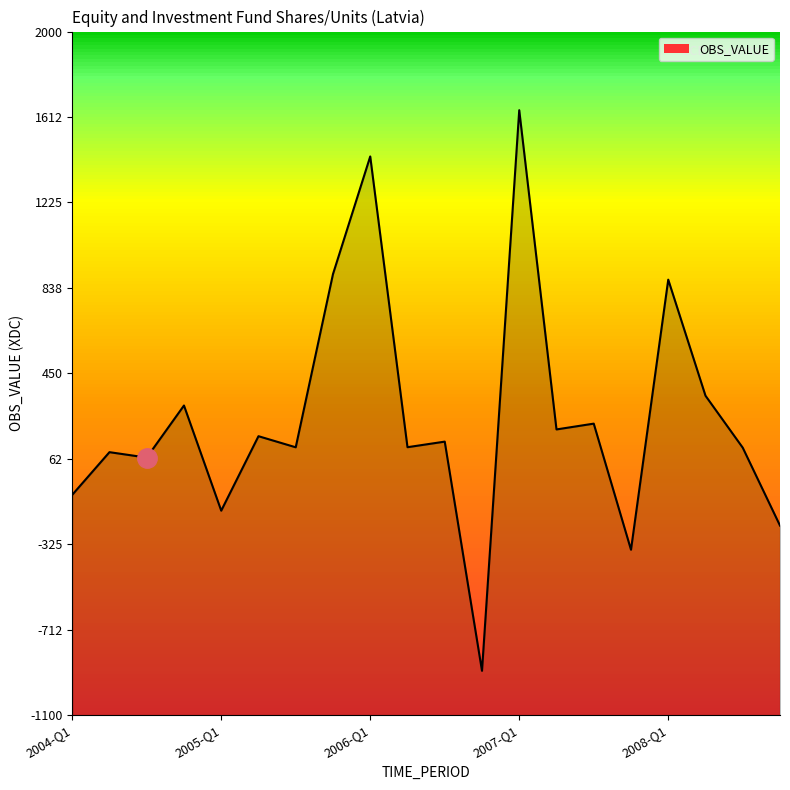

Which label corresponds to the largest value in the chart?

2007-Q1